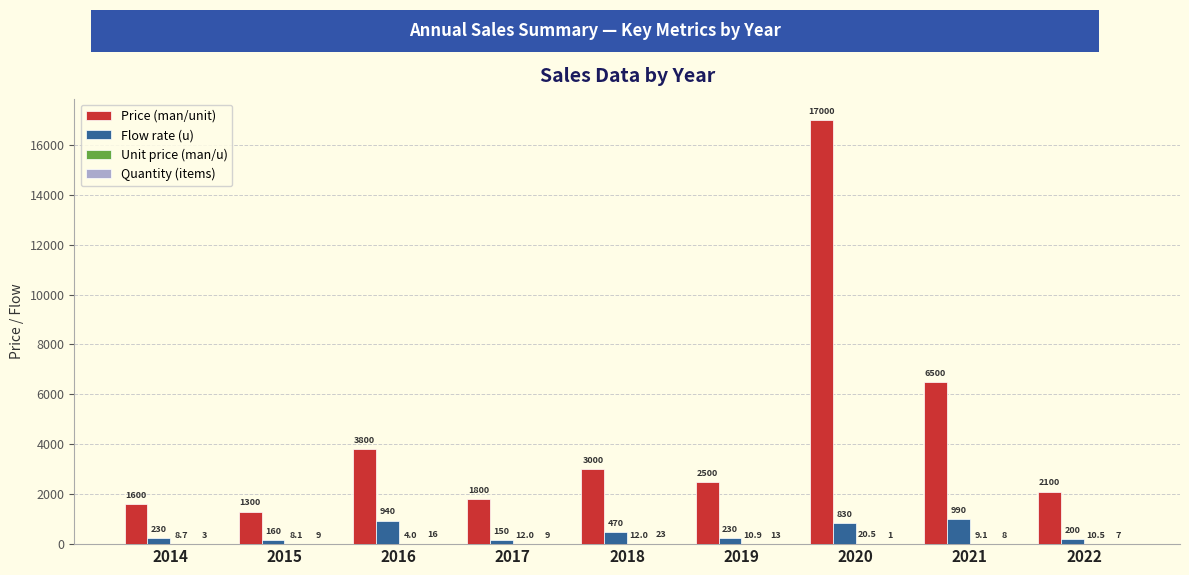

Between 2016 and 2017, which series saw the biggest shift?

Price (man/unit)